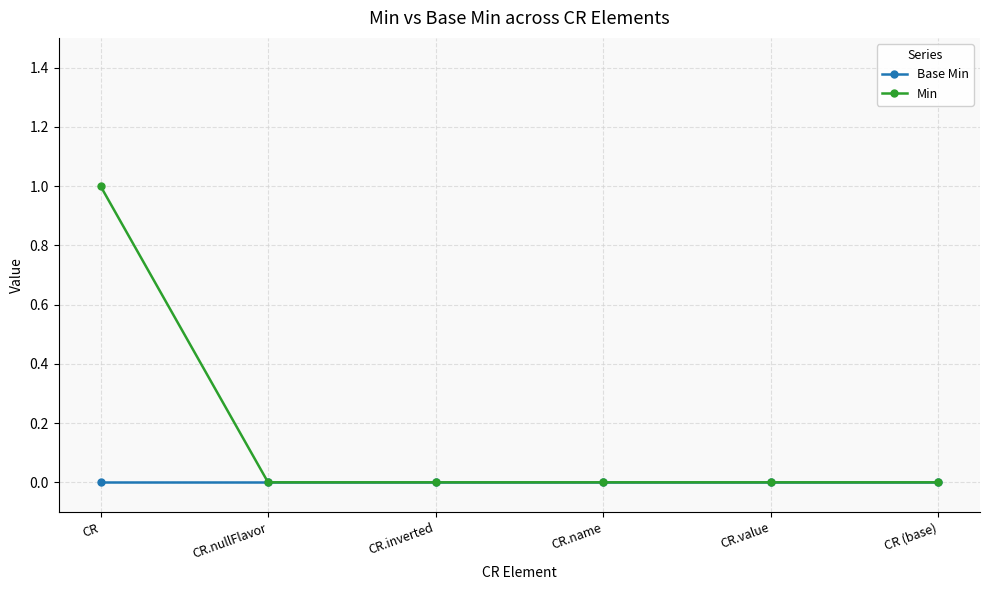

At which category does the chart reach its peak across all series?

CR